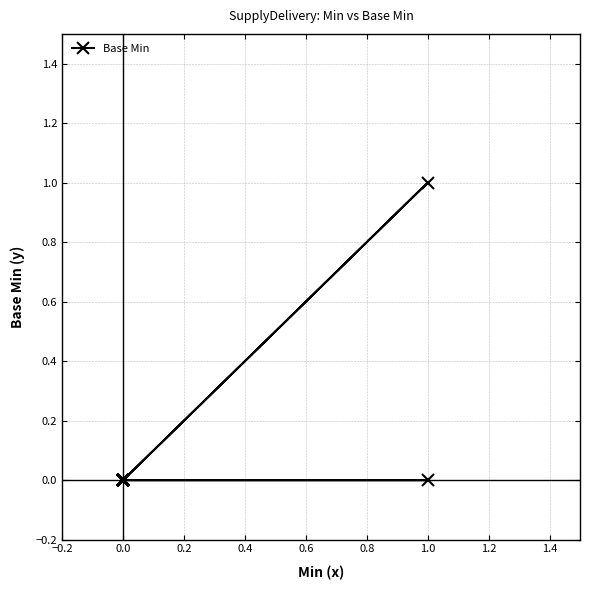

What is the difference between the maximum and minimum values?

1